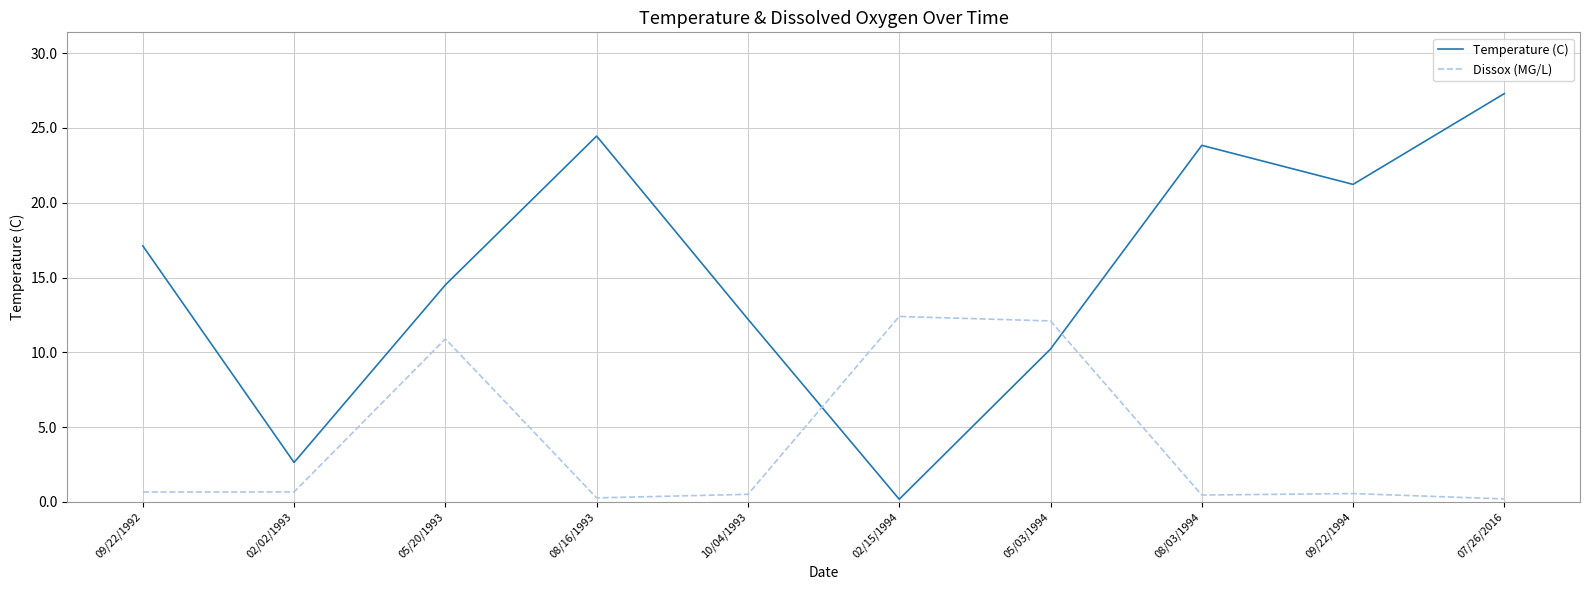

What is the difference between the Temperature (C) values at 05/20/1993 and 09/22/1992?

2.6